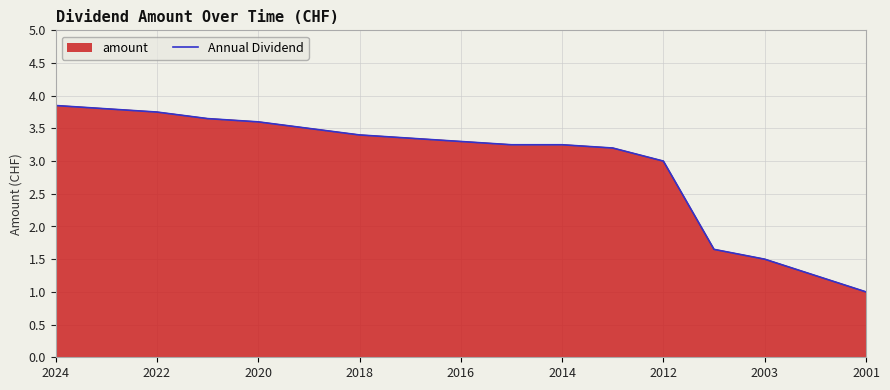

What is the average value?

3.0